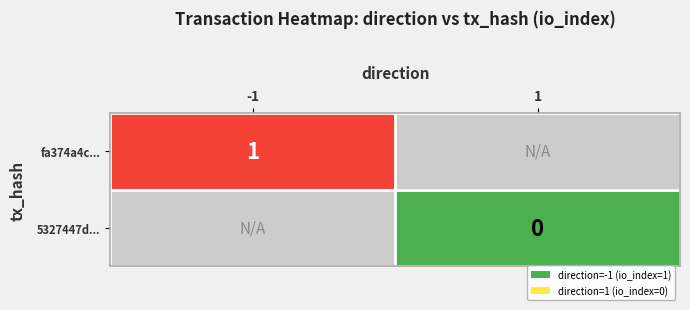

What is the approximate value of fa374a4c... at -1?

1.0